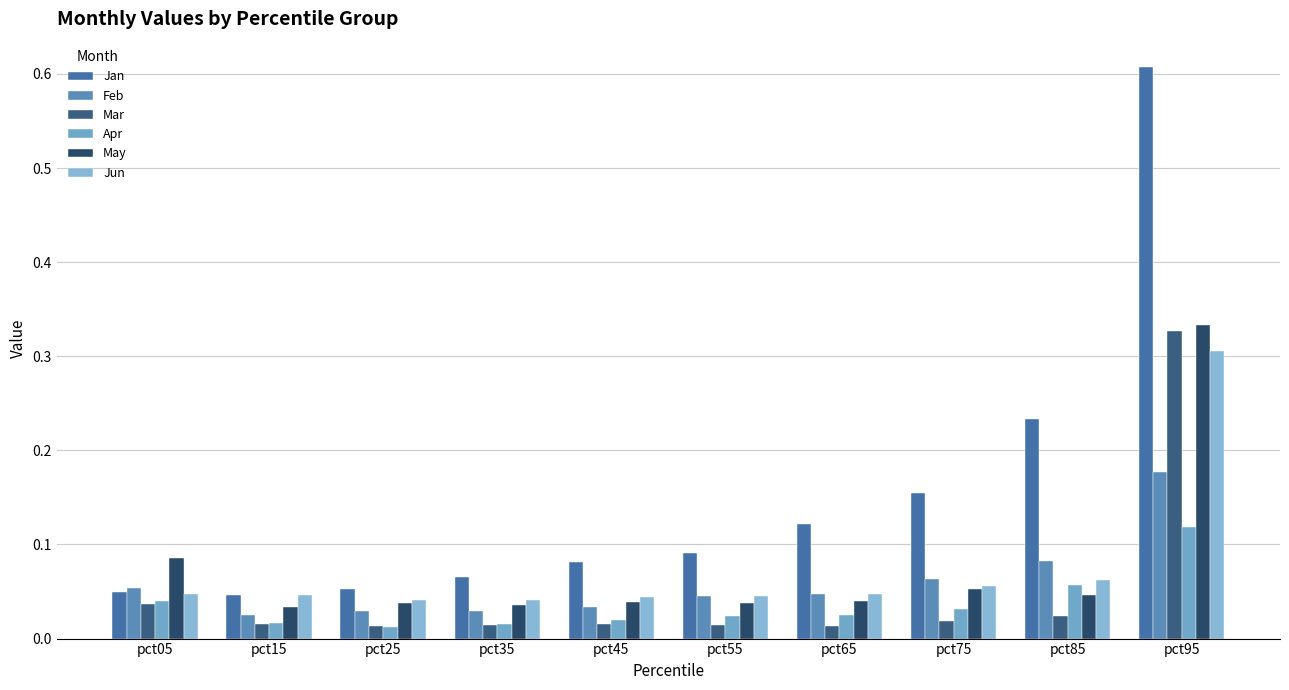

At which label does May reach its minimum?

pct15